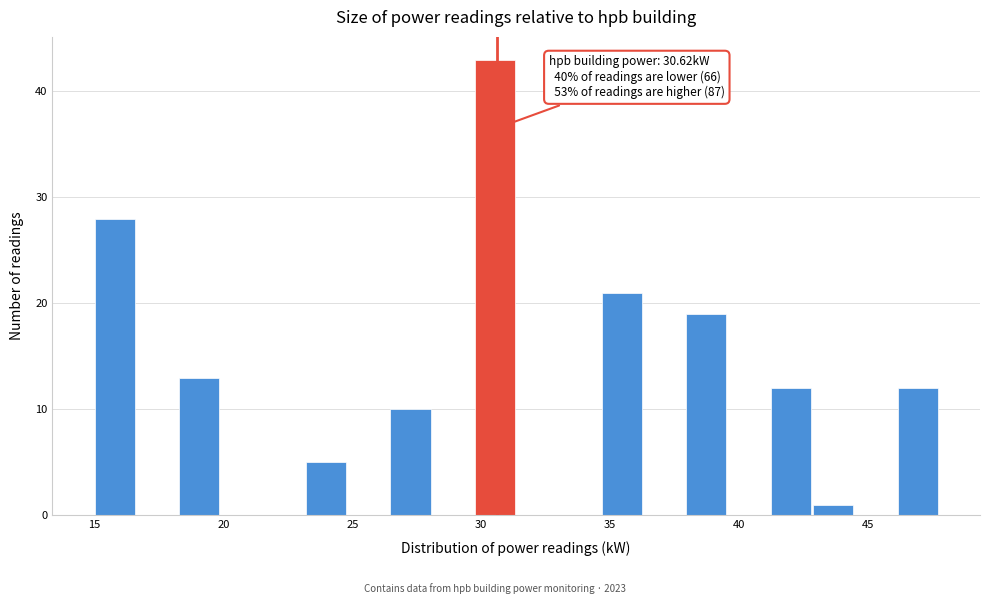

Read against the x-axis, roughly where is the centre of the tallest bar?

30.5